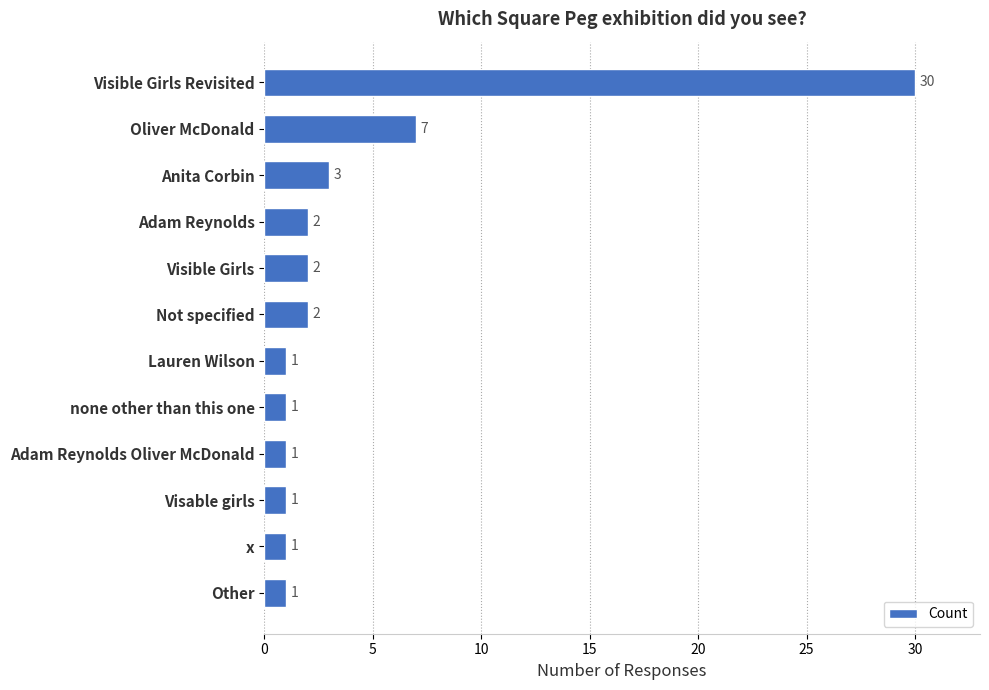

Where is the data nearest to the value 15?

Oliver McDonald